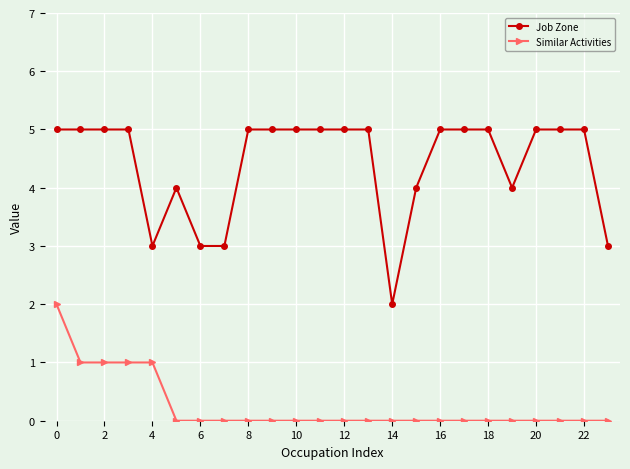

True or false: Job Zone and Similar Activities cross at least once.

False